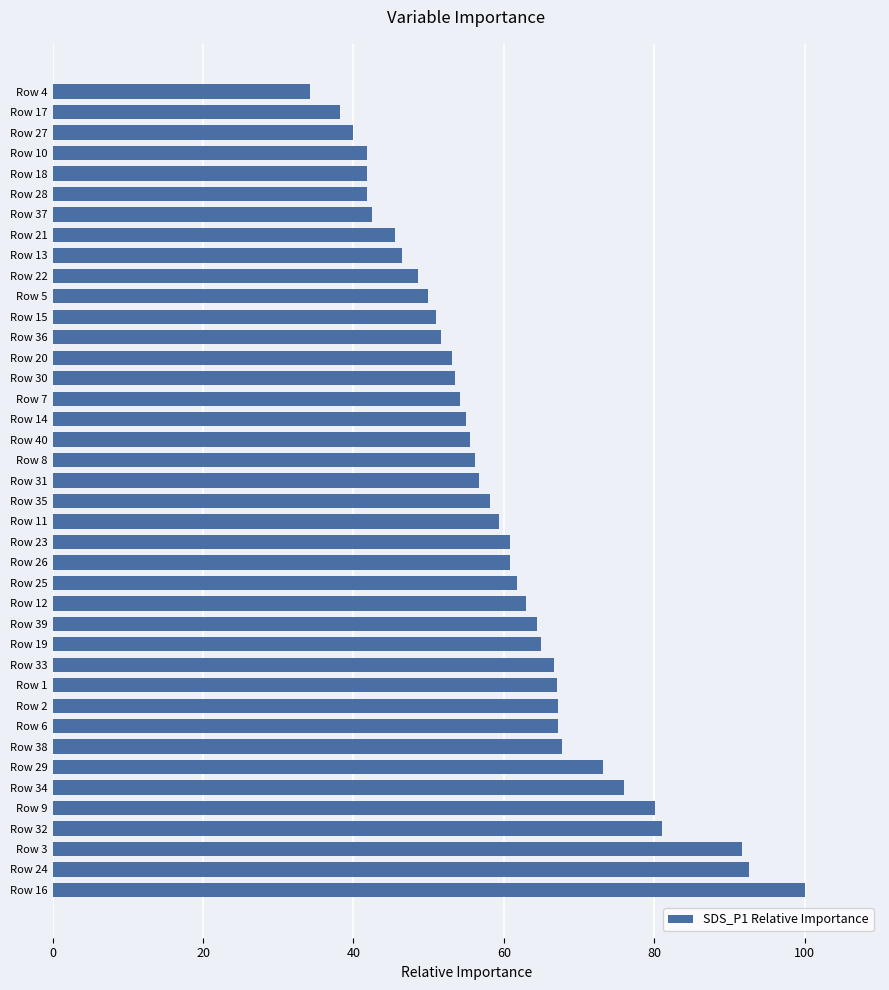

At which category does the chart reach its peak across all series?

Row 16